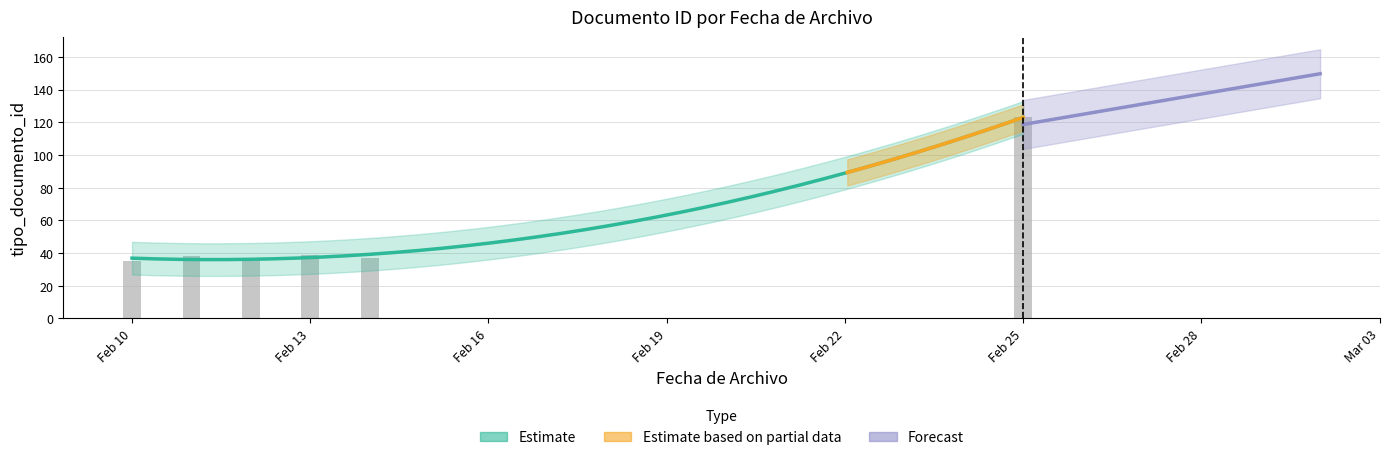

What is the minimum value shown in the chart?

35